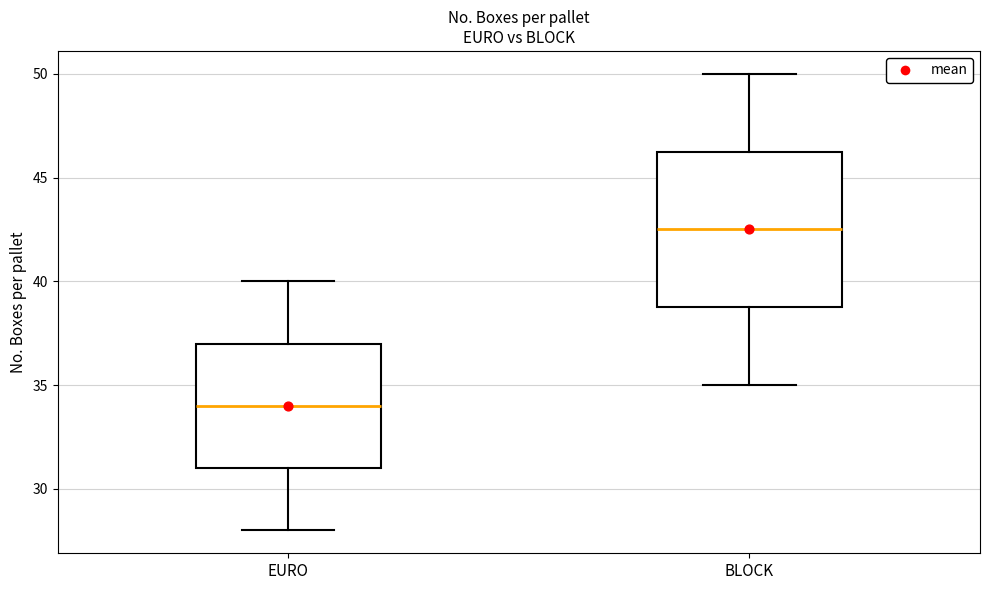

Reading left to right, read every box against the y-axis: the position of its median line, the range the box covers, and the ends of its whiskers. The values are not printed on the chart, so give them approximately, as read against the axis.

EURO: median 34.0, box 31.0 to 37.0, whiskers 28.0 to 40.0
BLOCK: median 42.5, box 39.0 to 46.5, whiskers 35.0 to 50.0